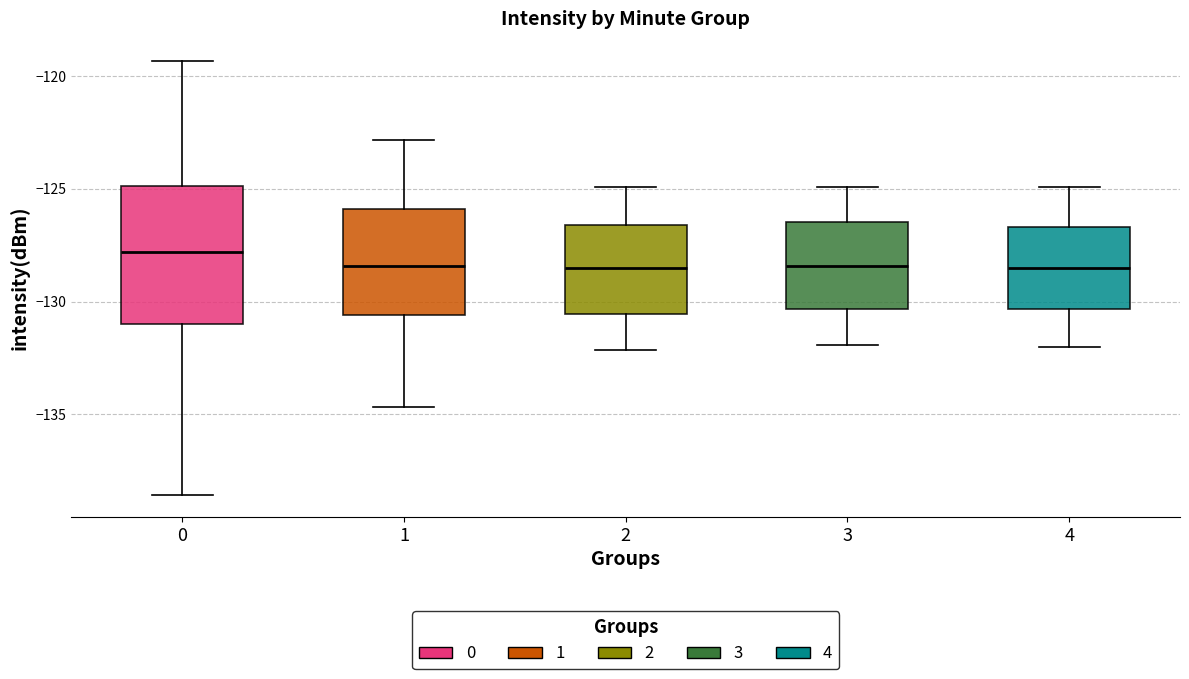

Reading left to right, transcribe this box plot: for each box, give where its median line is, the range the box spans, and where its two whiskers end, as read against the y-axis. The values are not printed on the chart, so give them approximately, as read against the axis.

0: median -128.0, box -131.0 to -125.0, whiskers -138.5 to -119.5
1: median -128.5, box -130.5 to -126.0, whiskers -134.5 to -123.0
2: median -128.5, box -130.5 to -126.5, whiskers -132.0 to -125.0
3: median -128.5, box -130.5 to -126.5, whiskers -132.0 to -125.0
4: median -128.5, box -130.5 to -126.5, whiskers -132.0 to -125.0